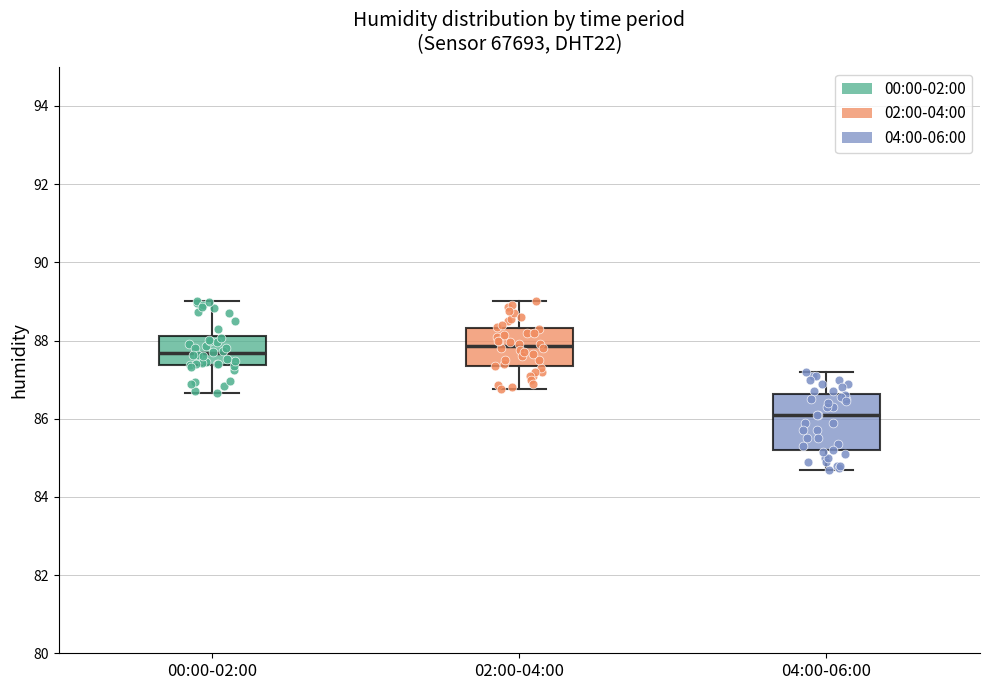

Reading left to right, read every box against the y-axis: the position of its median line, the range the box covers, and the ends of its whiskers. The values are not printed on the chart, so give them approximately, as read against the axis.

00:00-02:00: median 87.6, box 87.4 to 88.2, whiskers 86.6 to 89.0
02:00-04:00: median 87.8, box 87.4 to 88.4, whiskers 86.8 to 89.0
04:00-06:00: median 86.2, box 85.2 to 86.6, whiskers 84.8 to 87.2